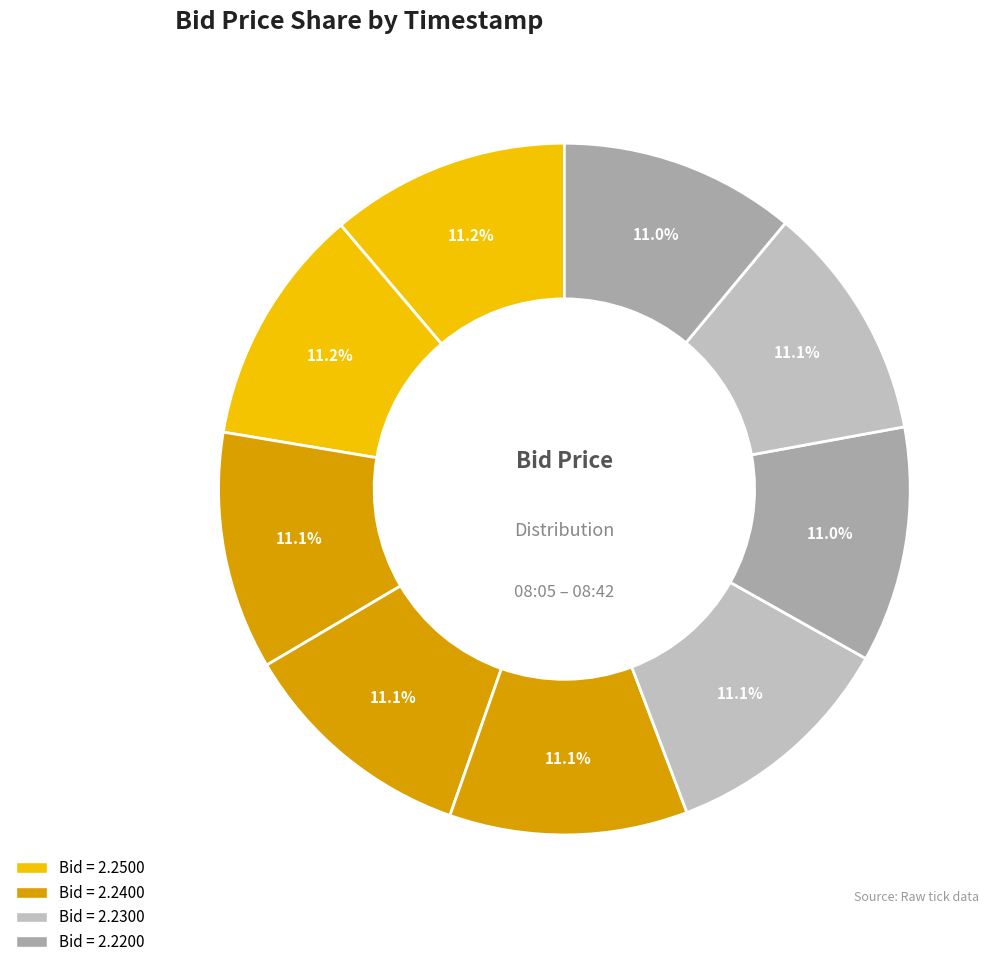

Count the number of slices in the pie.

9